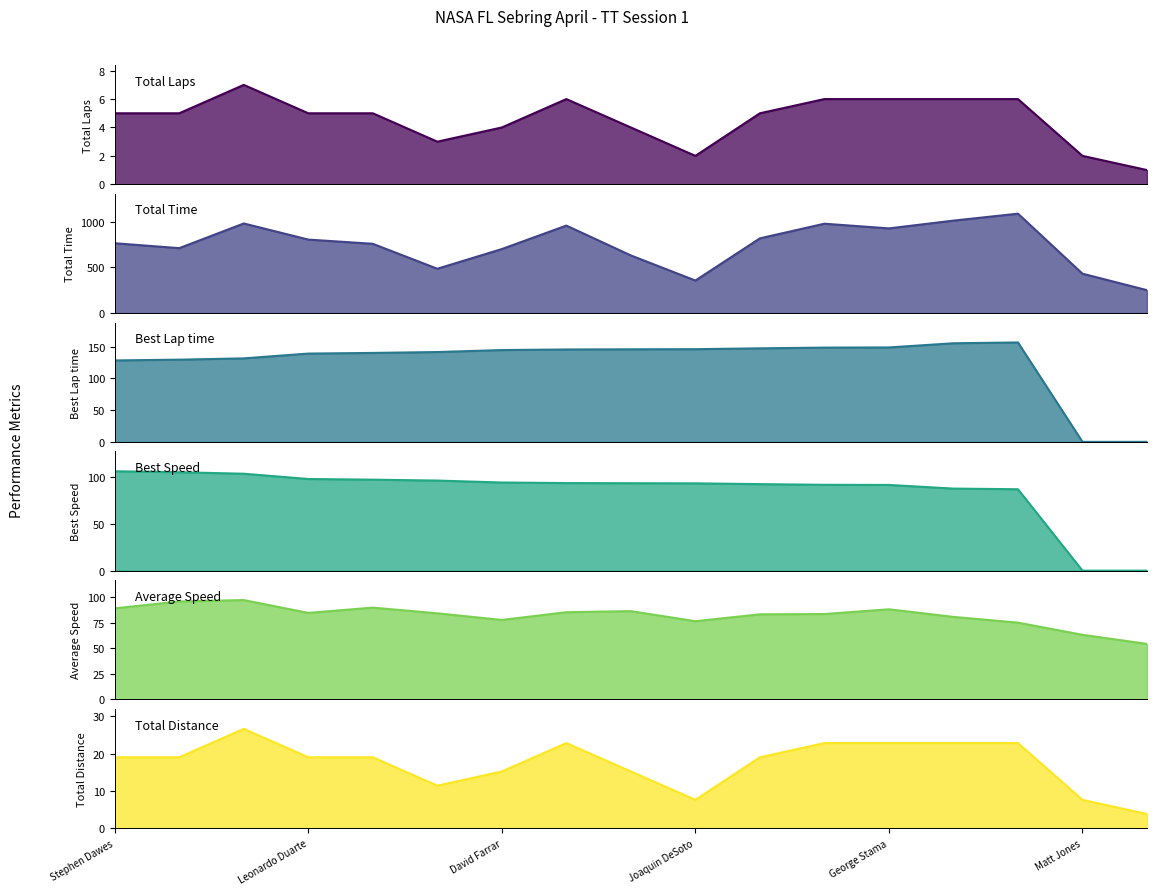

What is the difference between the maximum and minimum values in the Average Speed series?

43.0